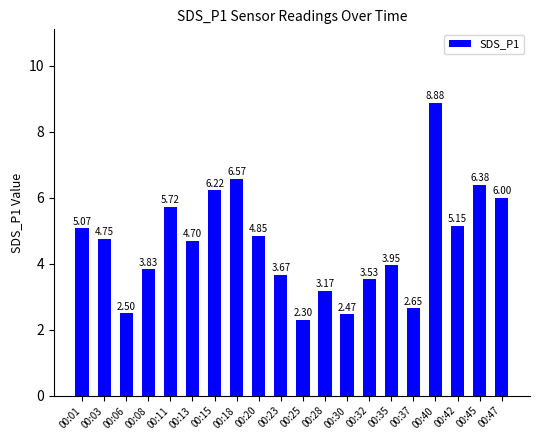

List the labels in order of value, largest first.

00:40, 00:18, 00:45, 00:15, 00:47, 00:11, 00:42, 00:01, 00:20, 00:03, 00:13, 00:35, 00:08, 00:23, 00:32, 00:28, 00:37, 00:06, 00:30, 00:25